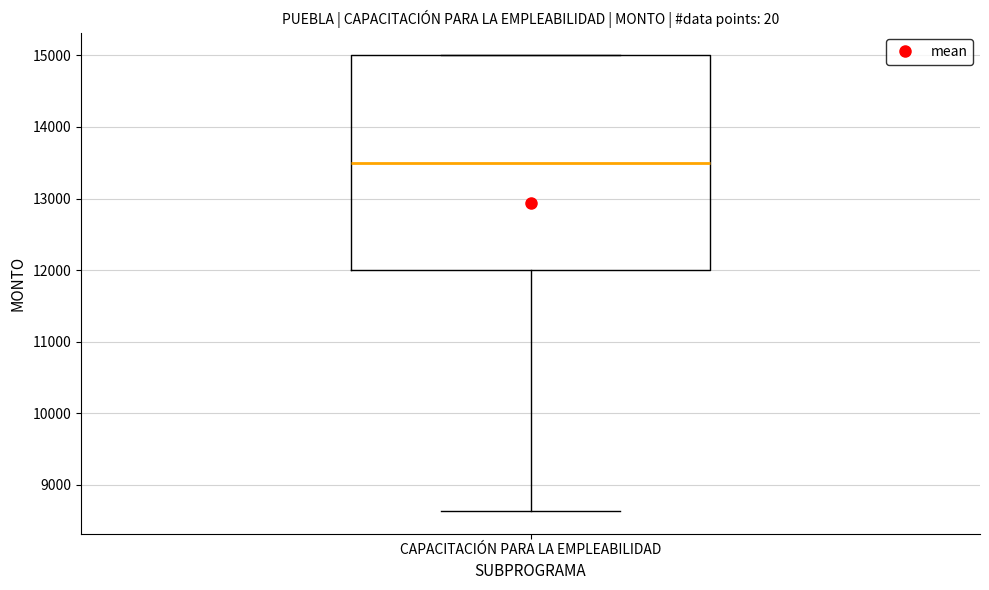

Transcribe this box plot: give where the median line is, the range the box spans, and where the two whiskers end, as read against the y-axis. The values are not printed on the chart, so give them approximately, as read against the axis.

median 13500, box 12000 to 15000, whiskers 8600 to 15000